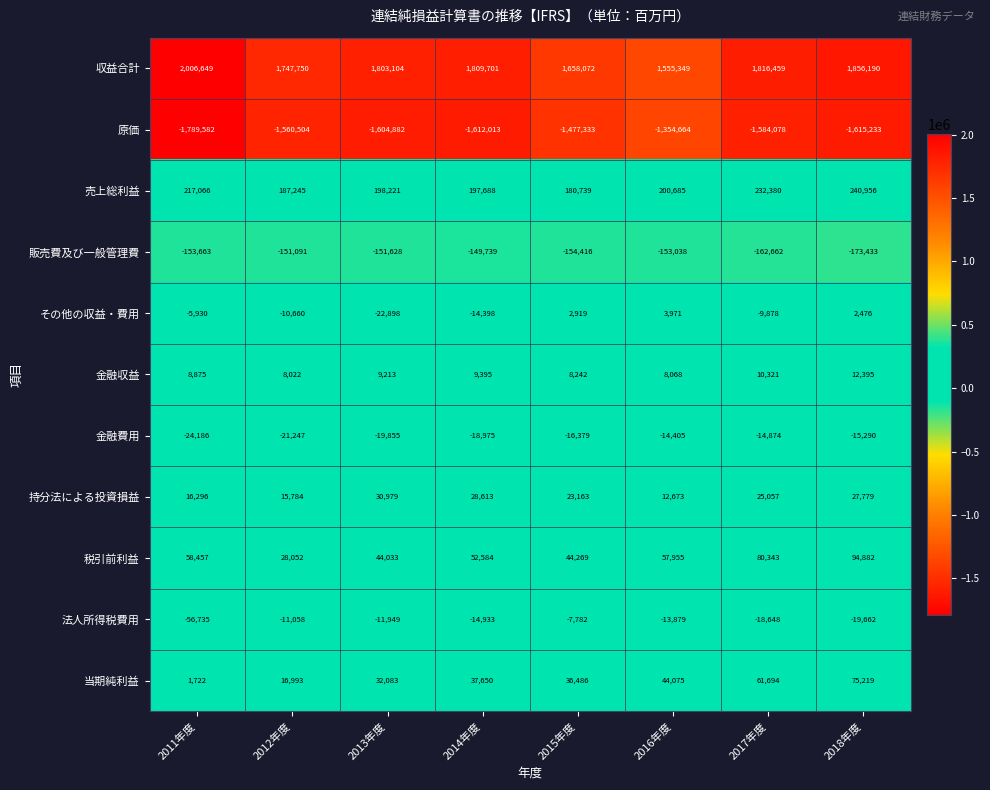

Read the 税引前利益 value at 2012年度.

28052